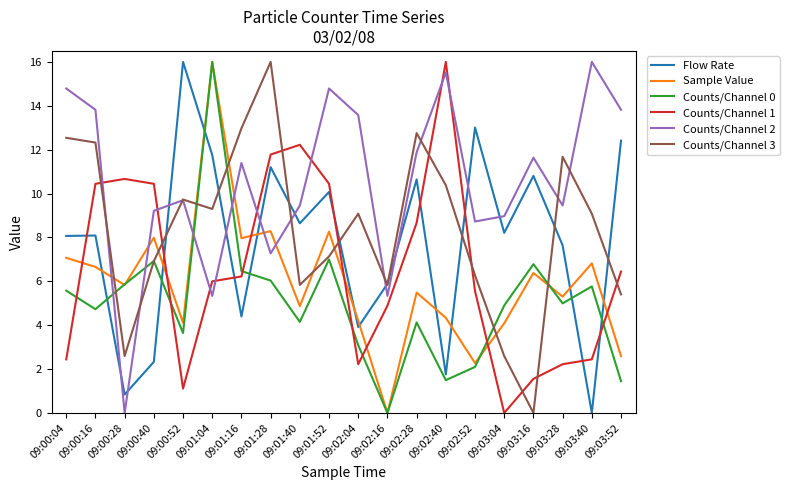

At 09:01:28, list the series in order from smallest to largest.

Counts/Channel 0, Counts/Channel 2, Sample Value, Flow Rate, Counts/Channel 1, Counts/Channel 3